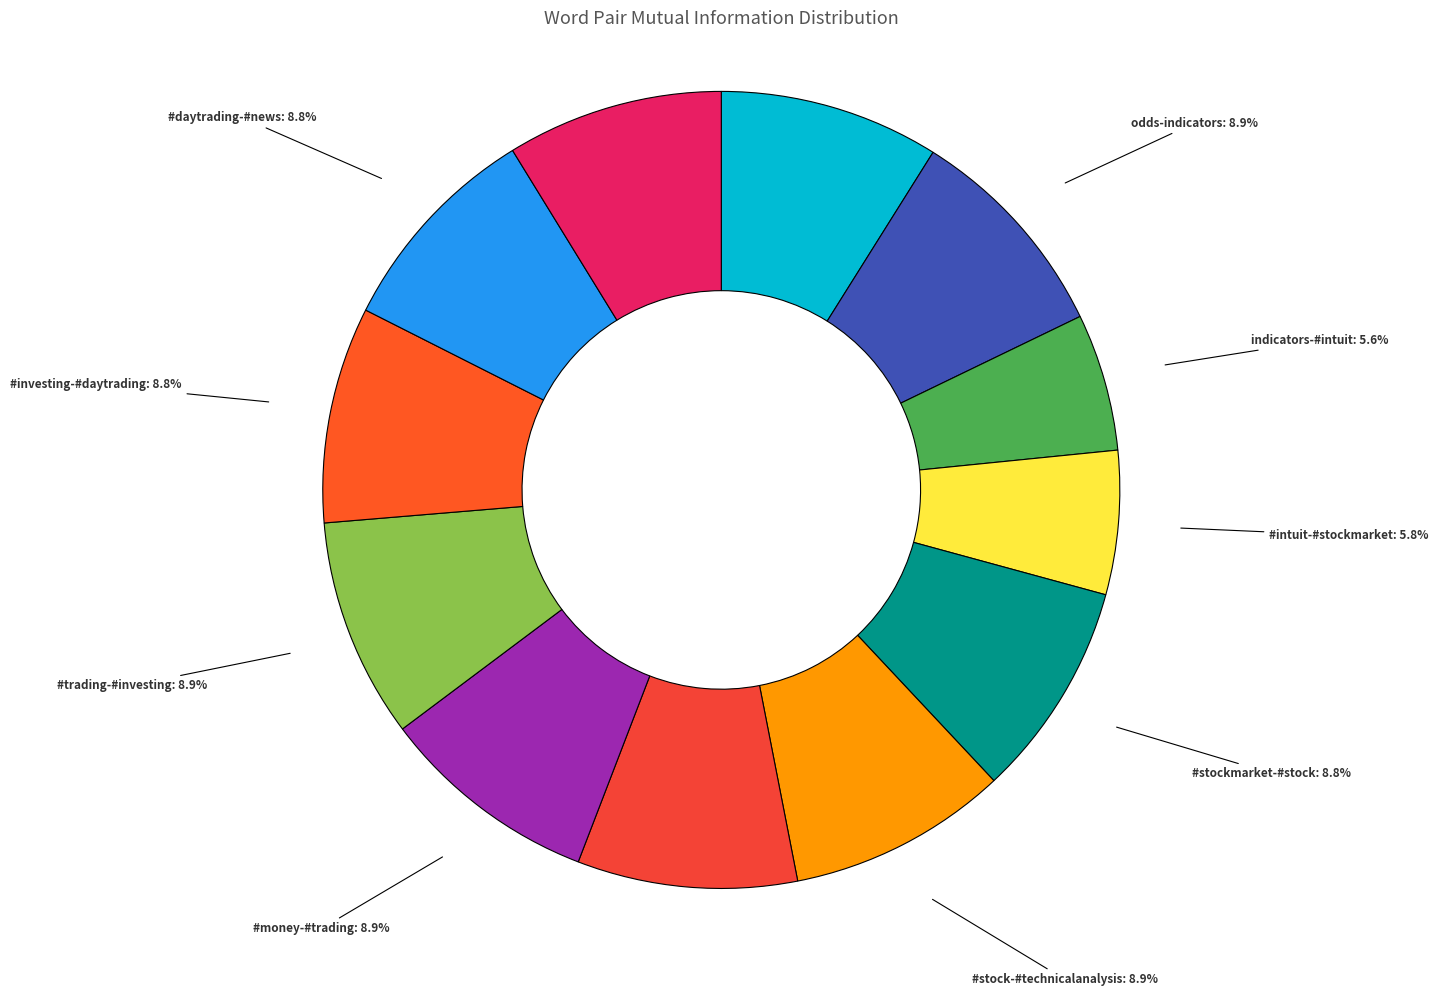

Rank the categories by value from lowest to highest.

indicators-#intuit, #intuit-#stockmarket, #stockmarket-#stock, #investing-#daytrading, #daytrading-#news, #news-#today, view-odds, odds-indicators, #stock-#technicalanalysis, #technicalanalysis-#money, #money-#trading, #trading-#investing